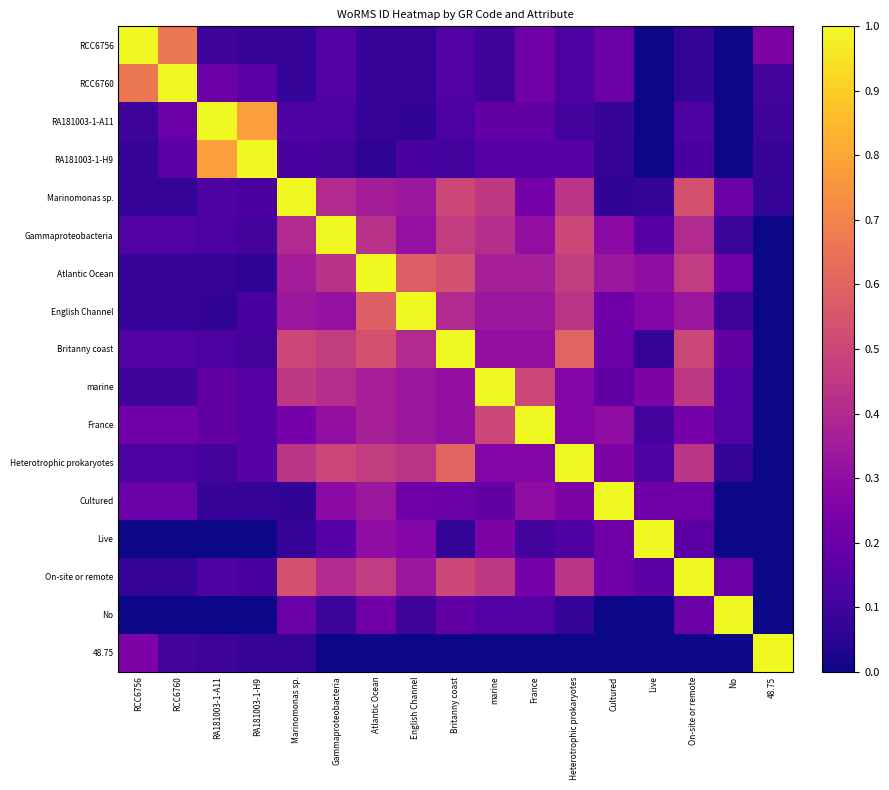

What is the maximum value shown in the chart?

1.0